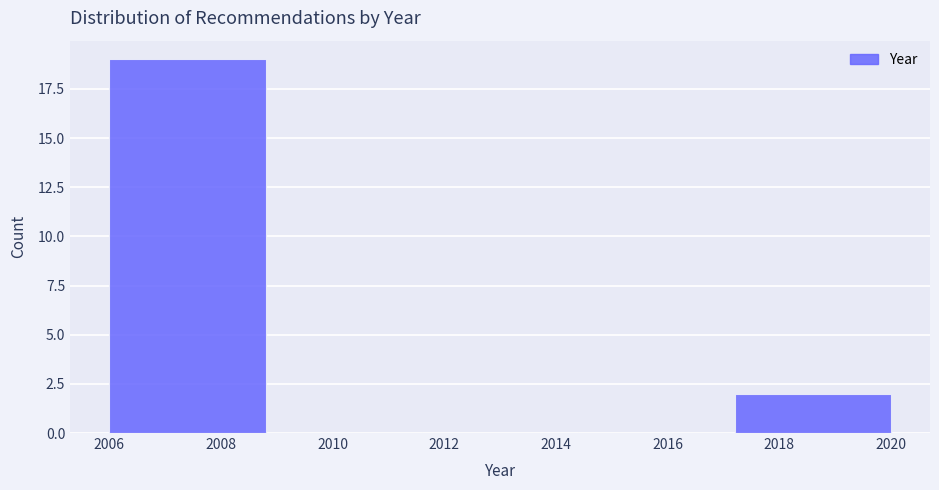

Reading left to right, list every bar in this chart as the range it spans on the x-axis followed by its height. The values are not printed on the chart, so give them approximately, as read against the axis.

2006.0 to 2008.8: 19
2008.8 to 2011.6: 0
2011.6 to 2014.4: 0
2014.4 to 2017.2: 0
2017.2 to 2020.0: 2